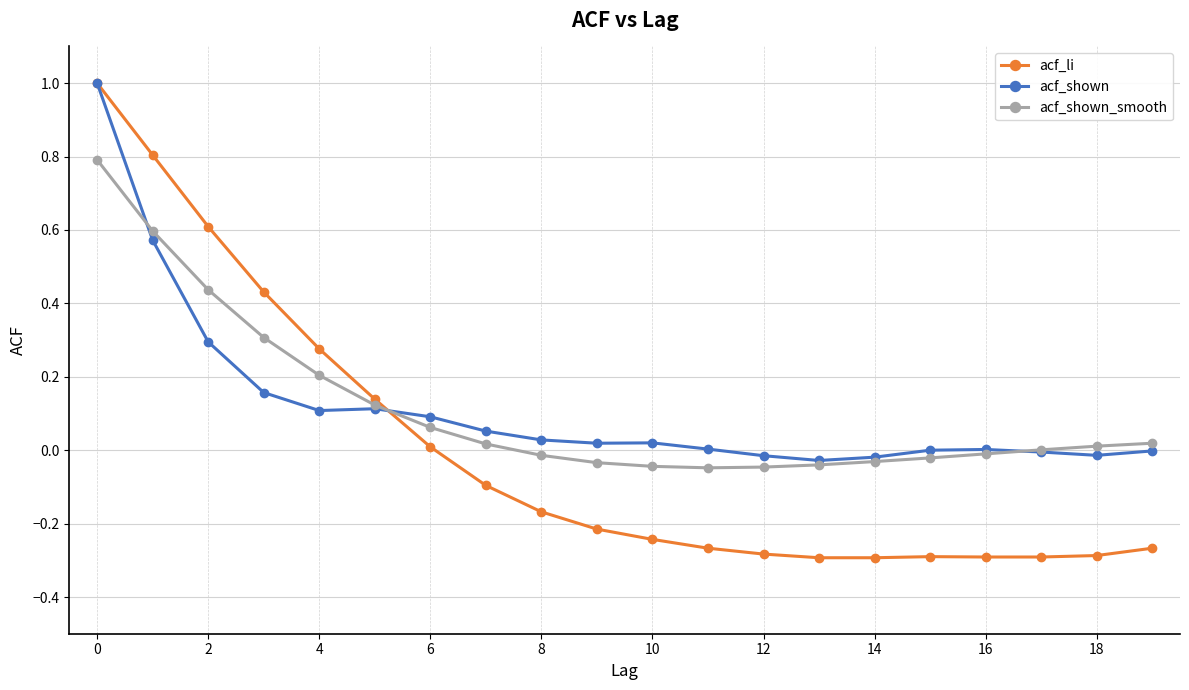

Which series has the largest range (max minus min)?

acf_li